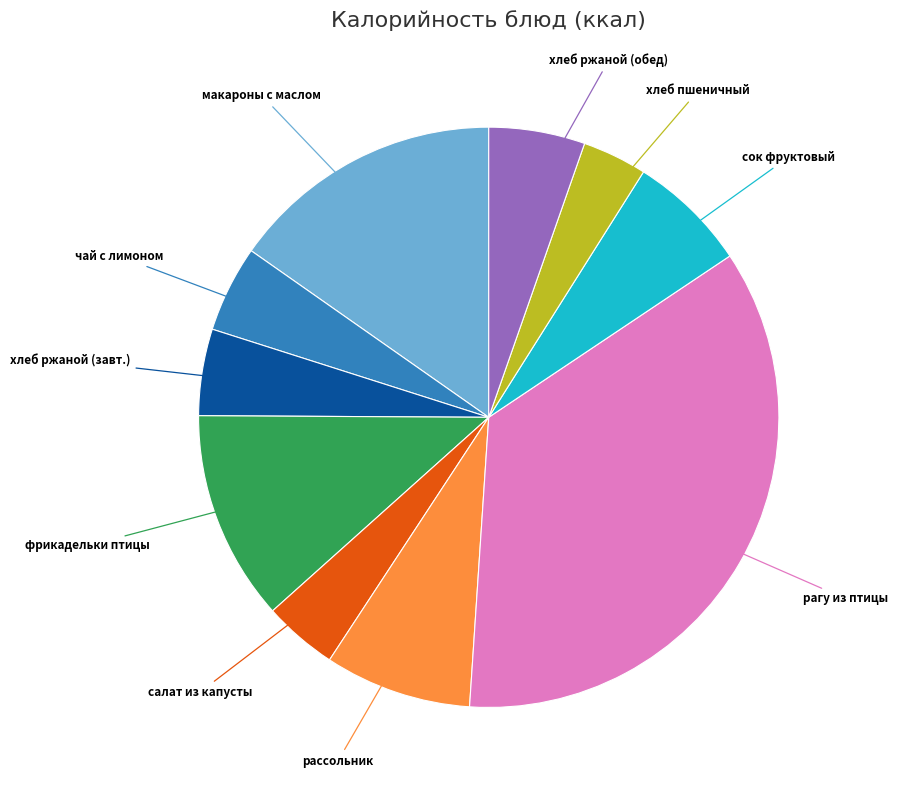

Which category has the smallest portion of the pie?

хлеб пшеничный